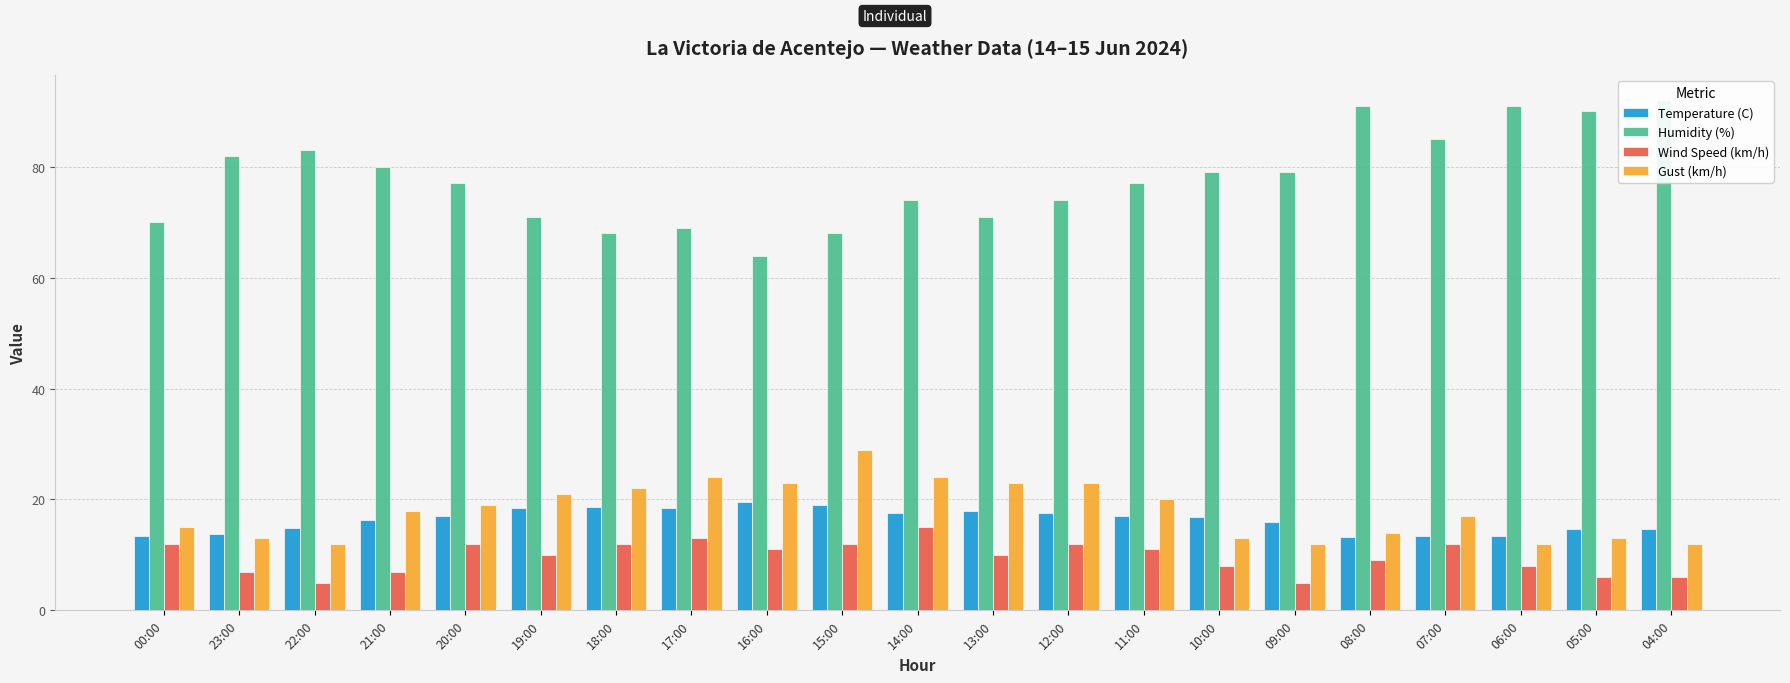

How many distinct data groups are displayed?

4